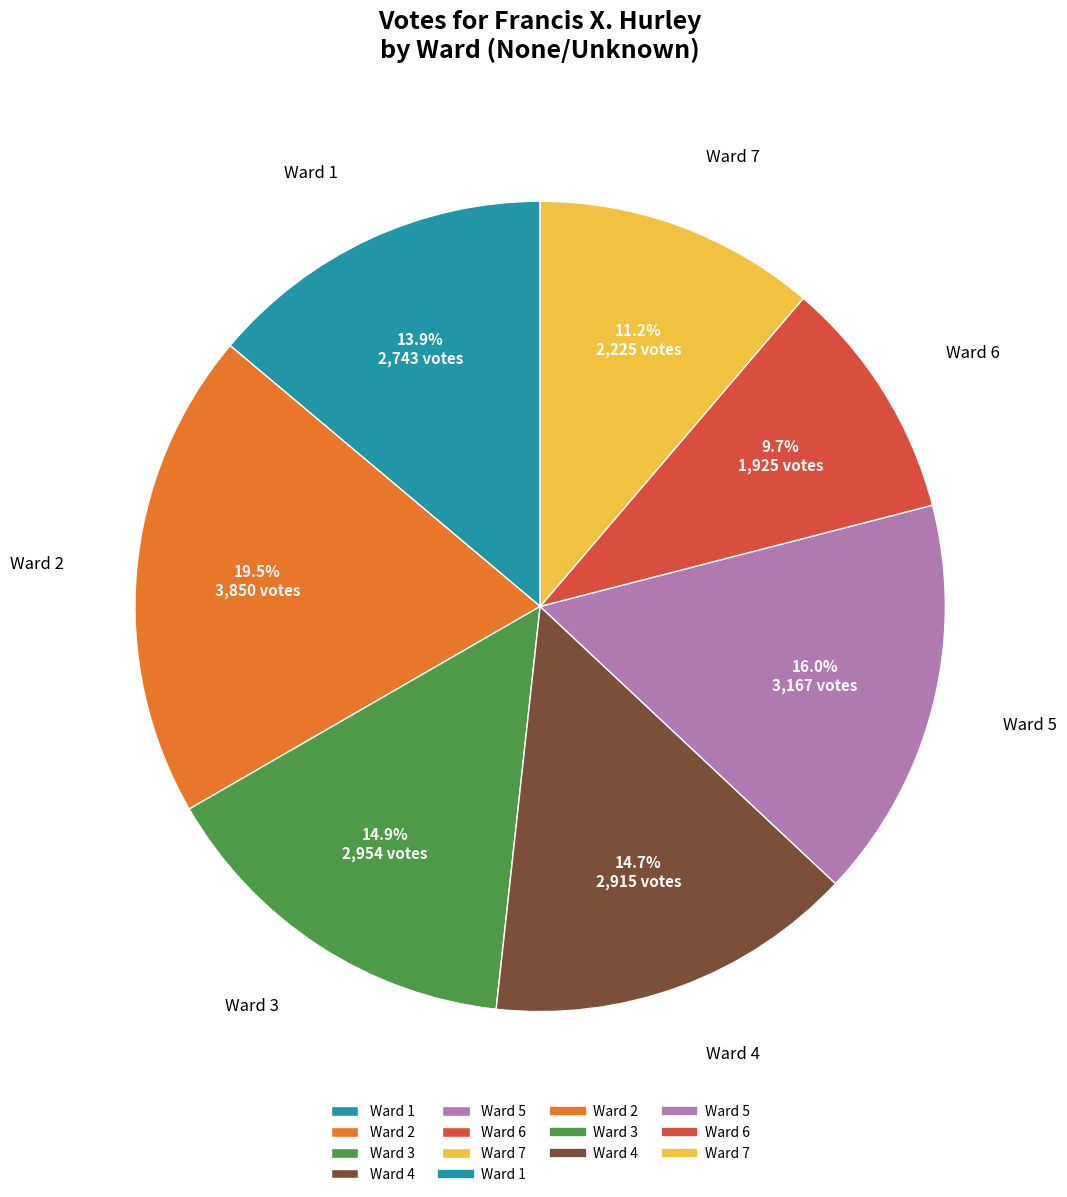

What is the ratio of the value at Ward 7 to the value at Ward 3?

0.8